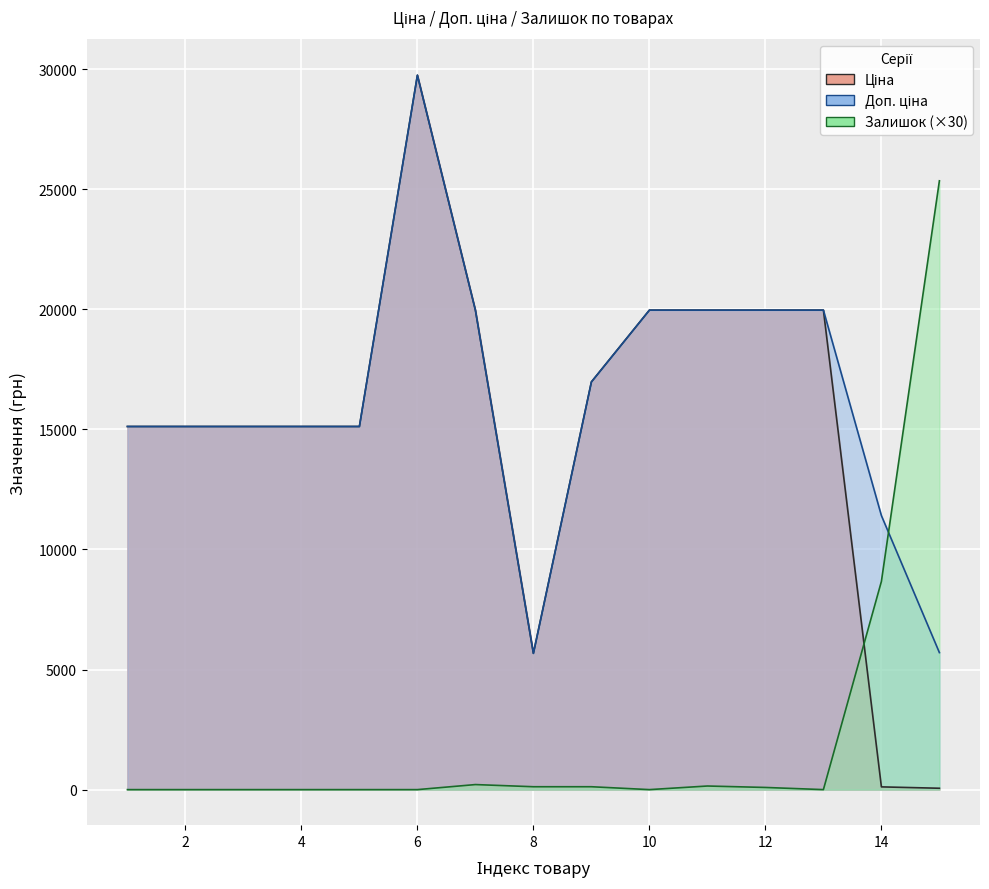

Count the number of data series in this chart.

3